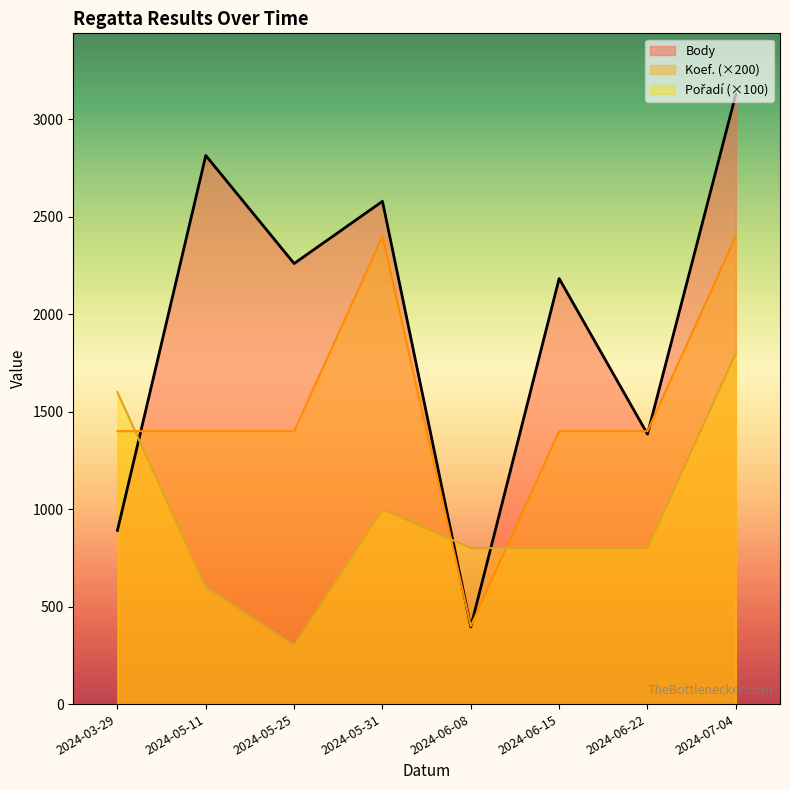

At which label is Body closest to 1762?

2024-06-22